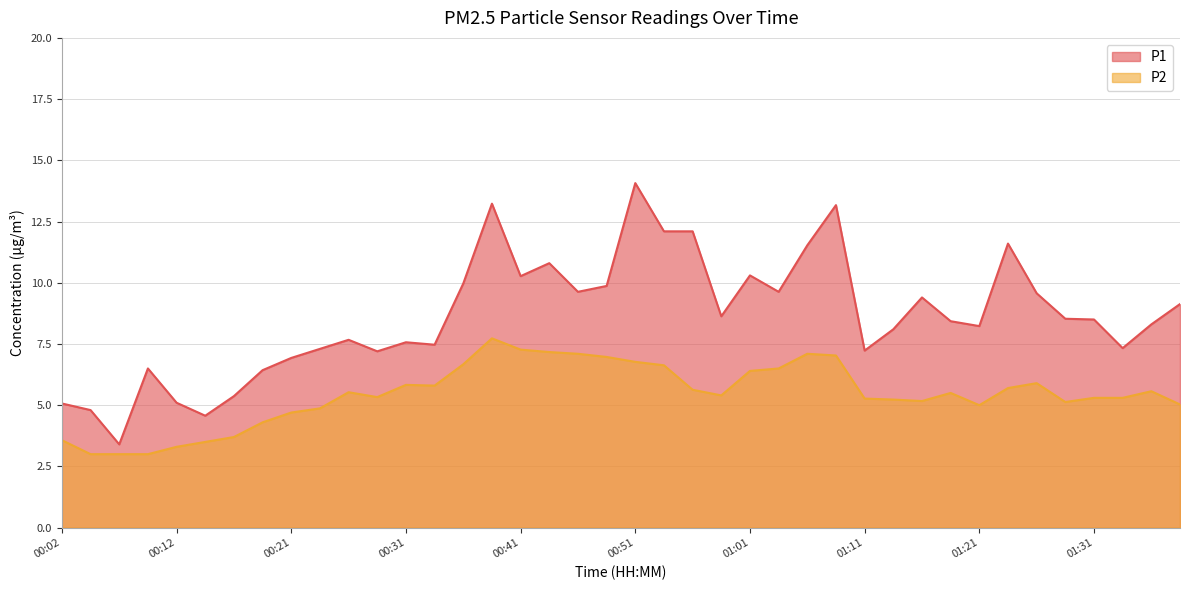

List the labels in order of P2 value, smallest first.

00:04, 00:07, 00:09, 00:12, 00:14, 00:02, 00:16, 00:19, 00:21, 00:24, 01:21, 01:38, 01:28, 01:16, 01:13, 01:11, 01:31, 01:33, 00:29, 00:58, 01:18, 00:26, 01:36, 00:56, 01:23, 00:34, 00:31, 01:26, 01:01, 01:03, 00:53, 00:36, 00:51, 00:48, 01:08, 00:46, 01:06, 00:44, 00:41, 00:39